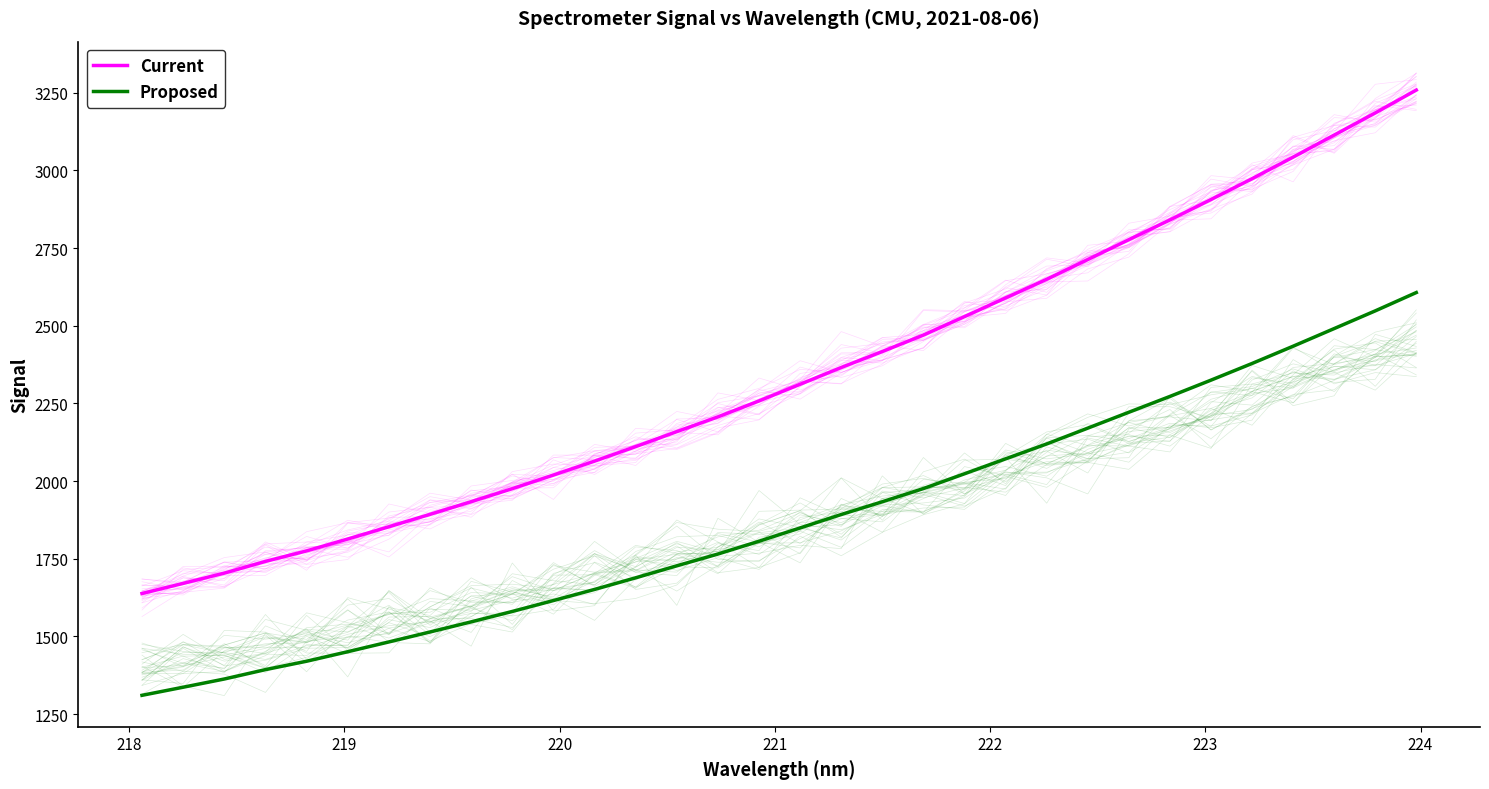

Which series has the largest range (max minus min)?

Current